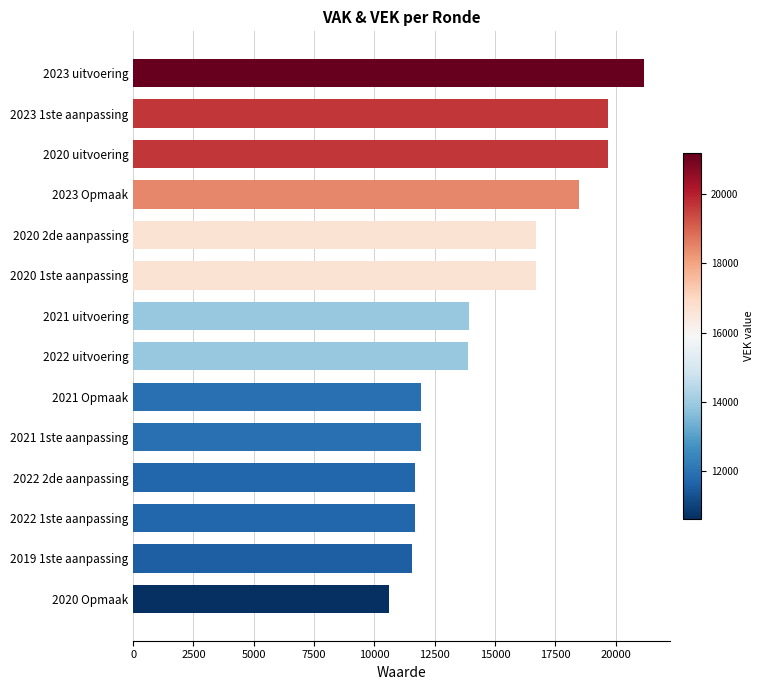

Approximately how many times larger is the value at 2023 uitvoering compared to 2021 1ste aanpassing?

1.8